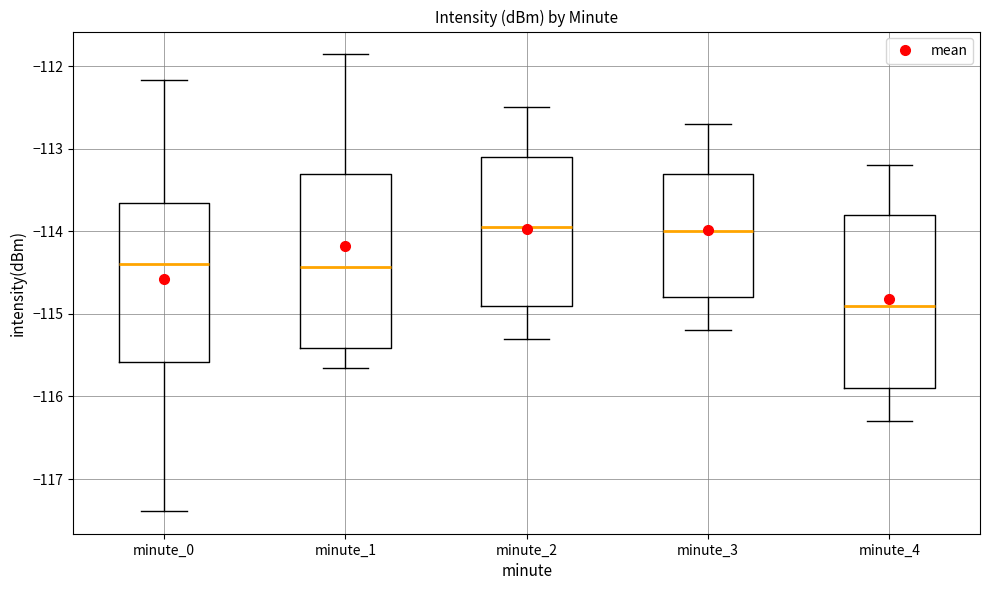

Where is the lower edge of the box for minute_4 on the y-axis? The values are not printed on the chart, so give them approximately, as read against the axis.

-115.9